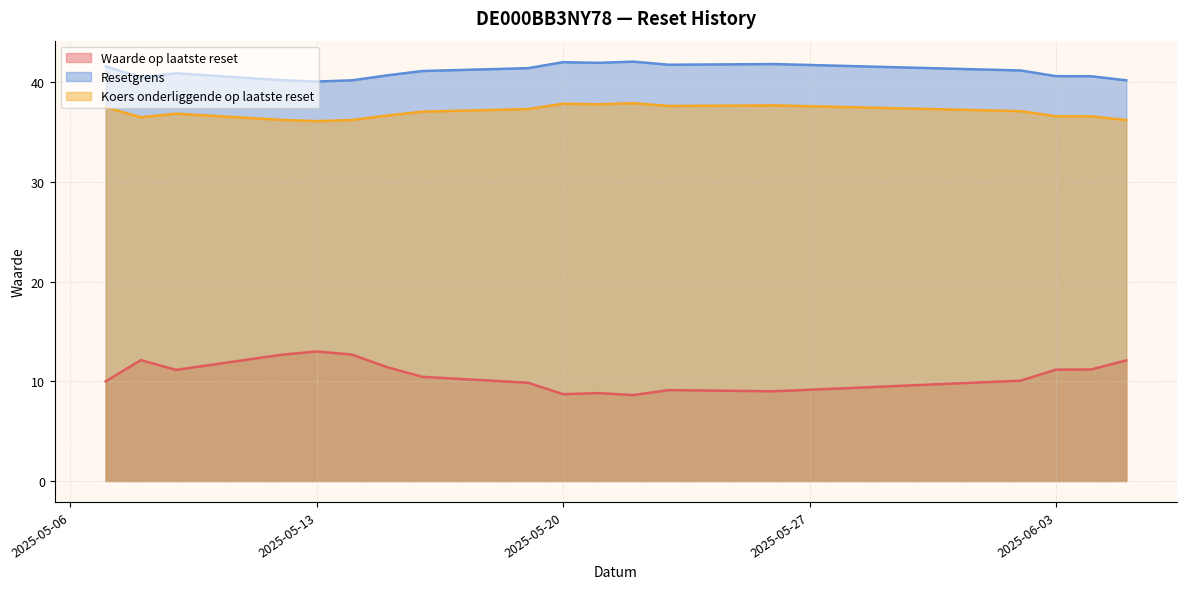

True or false: Resetgrens and Koers onderliggende op laatste reset cross at least once.

False